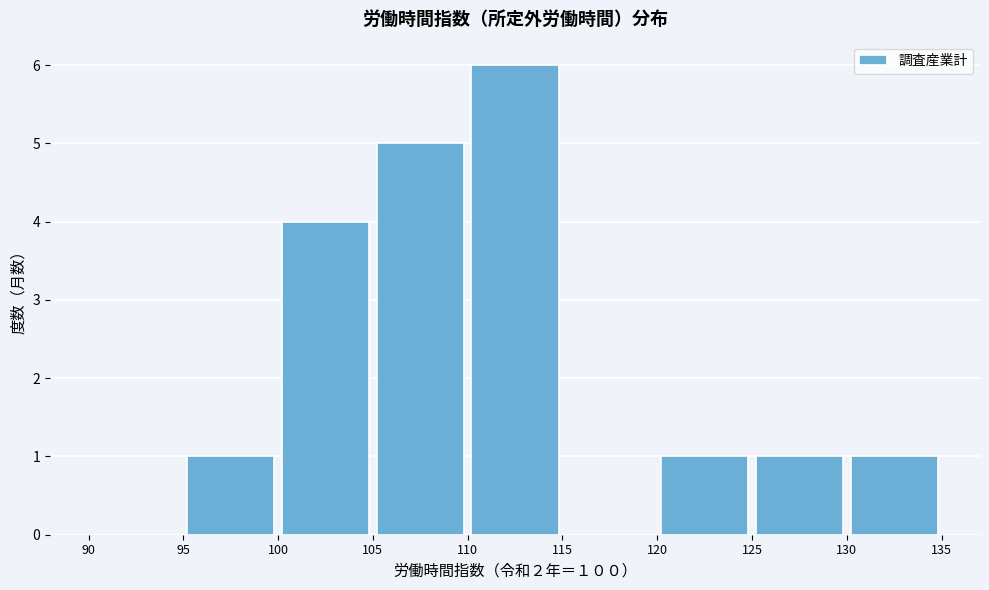

What is the height of the bar covering 105 to 110 on the x-axis? The values are not printed on the chart, so give them approximately, as read against the axis.

5